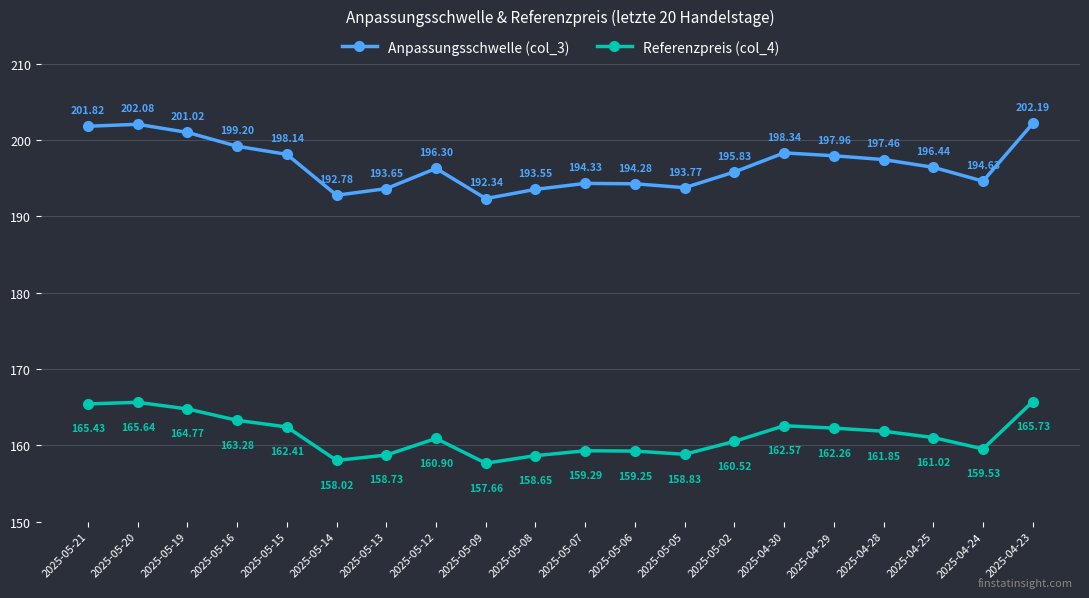

List the series in order of their peak value, highest first.

Anpassungsschwelle (col_3), Referenzpreis (col_4)